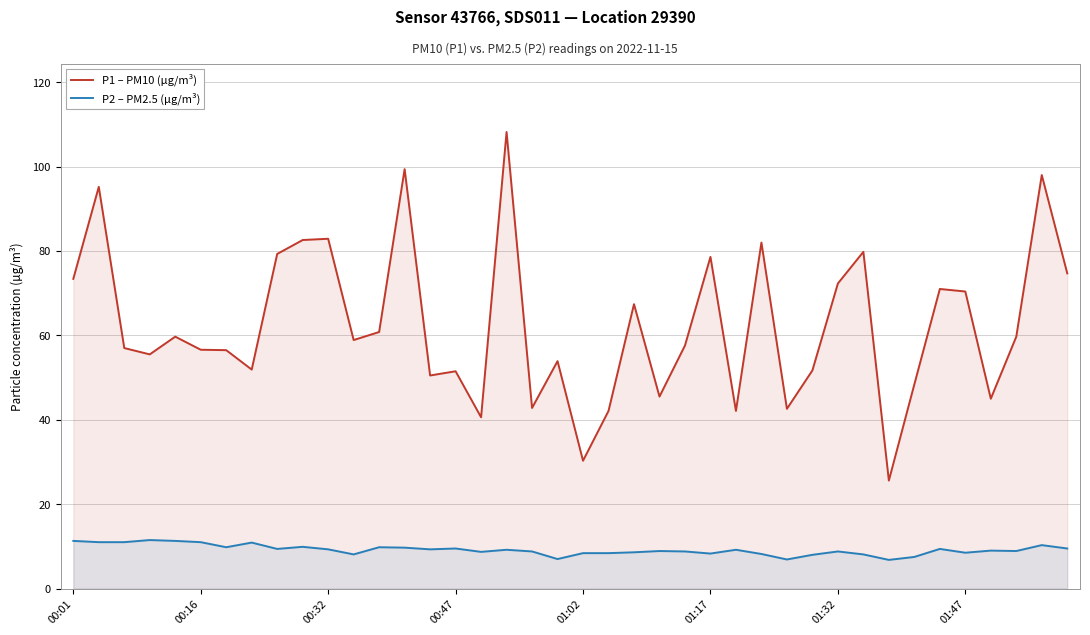

List the series in order of their peak value, lowest first.

P2 – PM2.5 (µg/m³), P1 – PM10 (µg/m³)